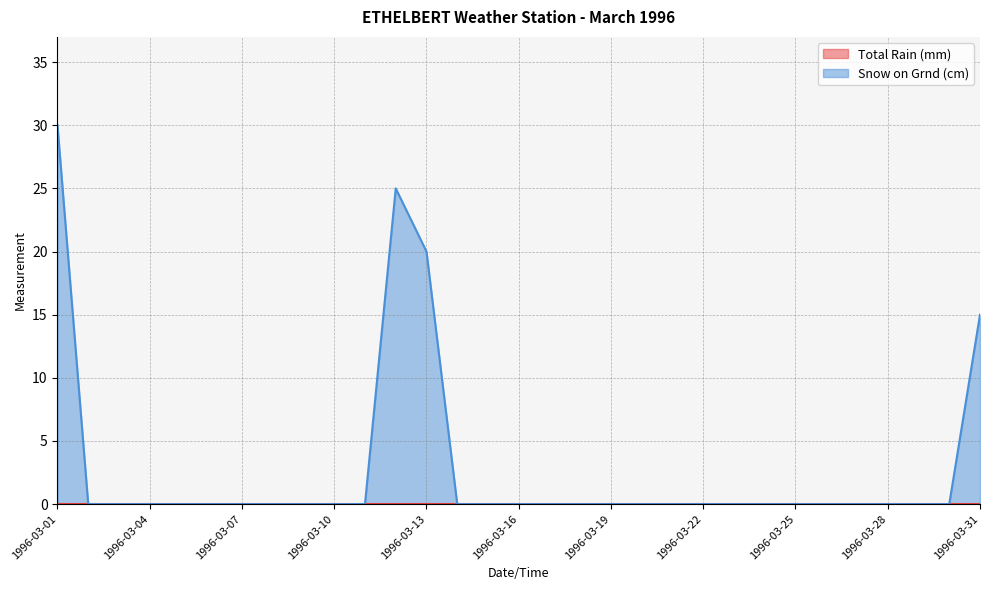

What is the sum of all values?

90